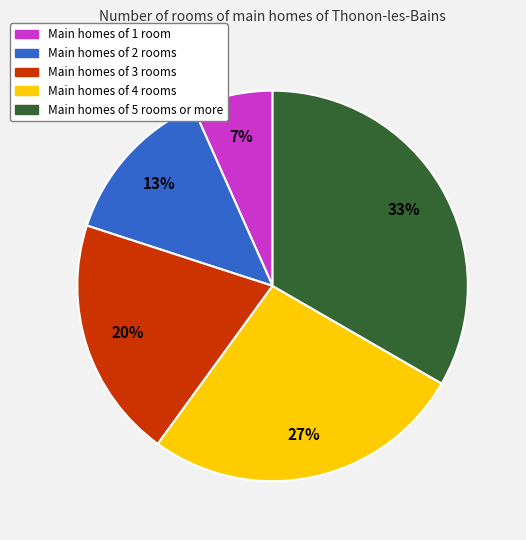

Is there any slice that represents more than half of the pie?

No